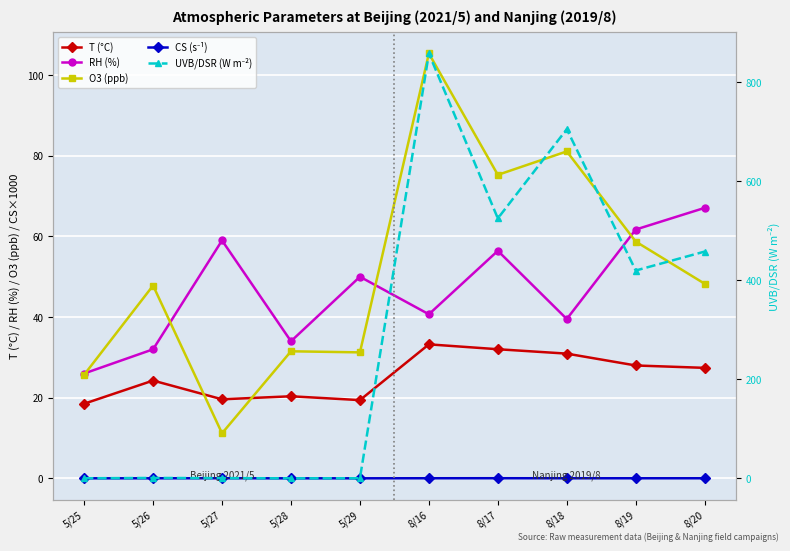

At 8/20, list the series in order from smallest to largest.

CS (s⁻¹), T (°C), O3 (ppb), RH (%), UVB/DSR (W m⁻²)